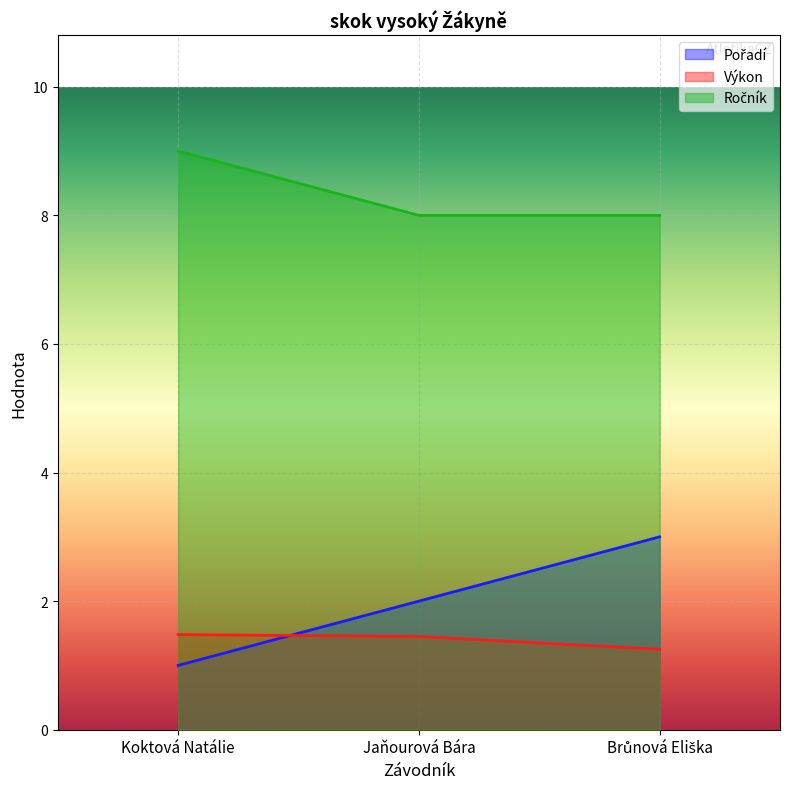

Rank the series by their maximum value, from highest to lowest.

Ročník, Pořadí, Výkon